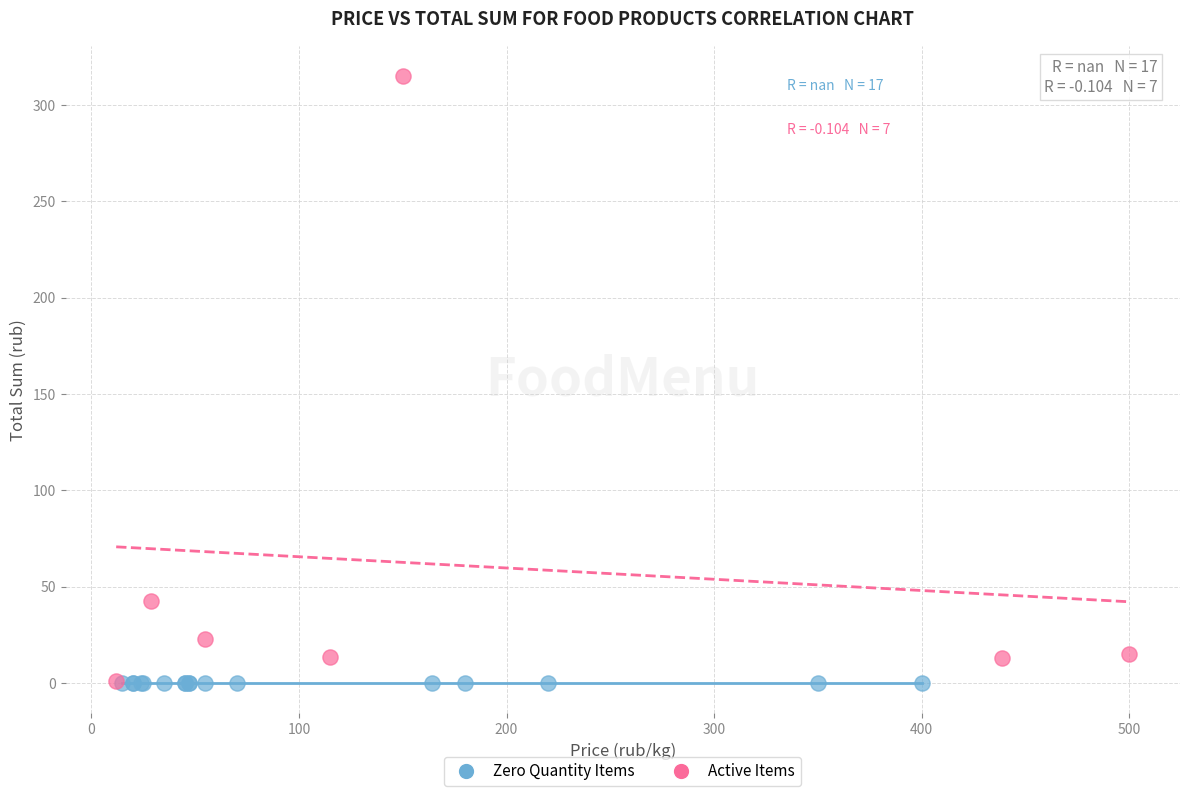

Which series reaches the maximum Y coordinate?

Active Items